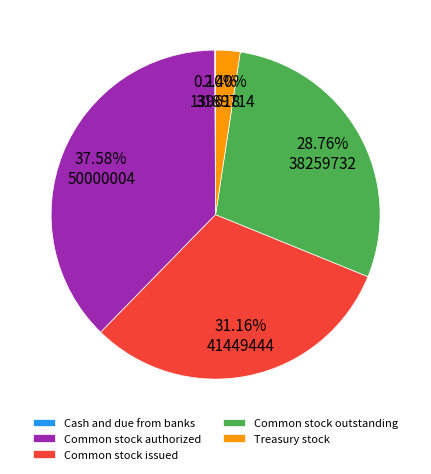

How much of the chart is everything except Common stock issued?

68.8%